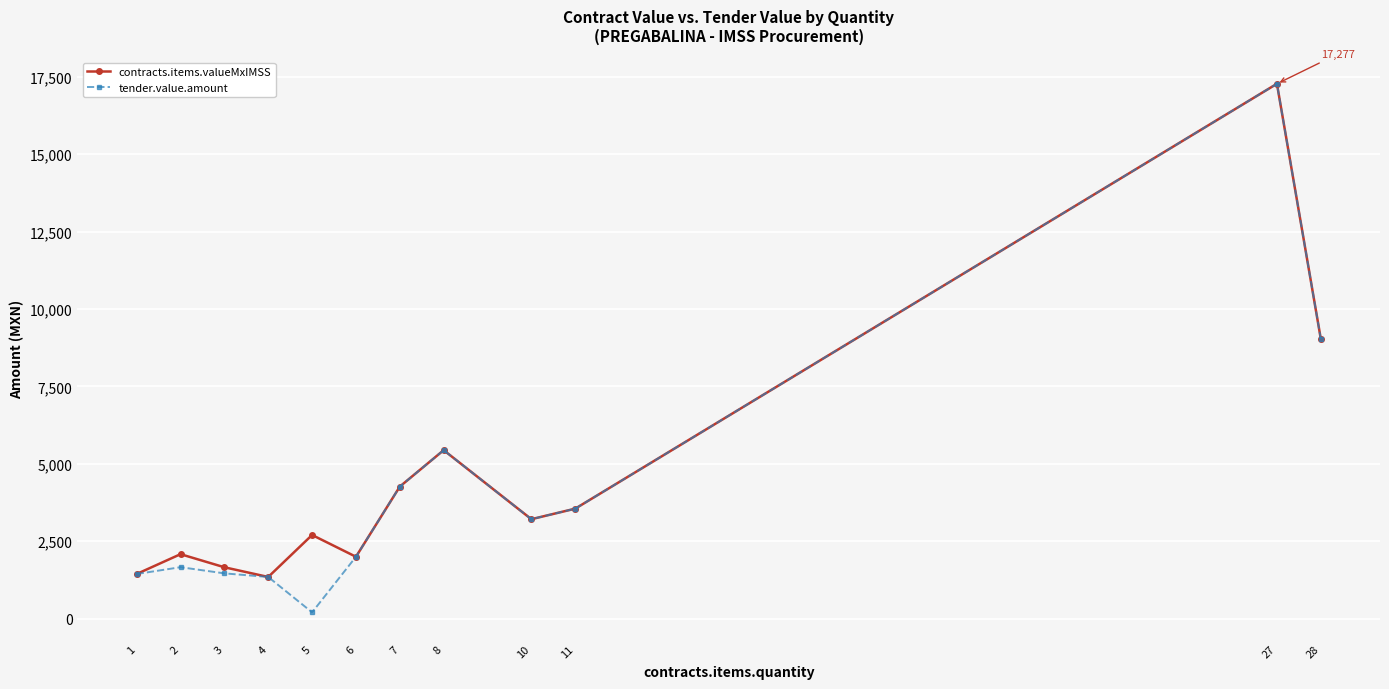

At which category does contracts.items.valueMxIMSS reach its first local peak?

2